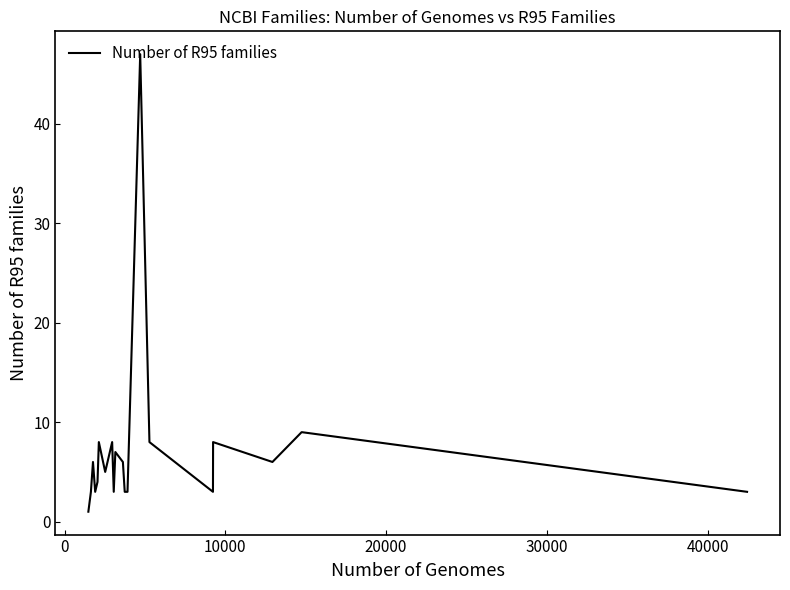

What is the sum of all values?

144